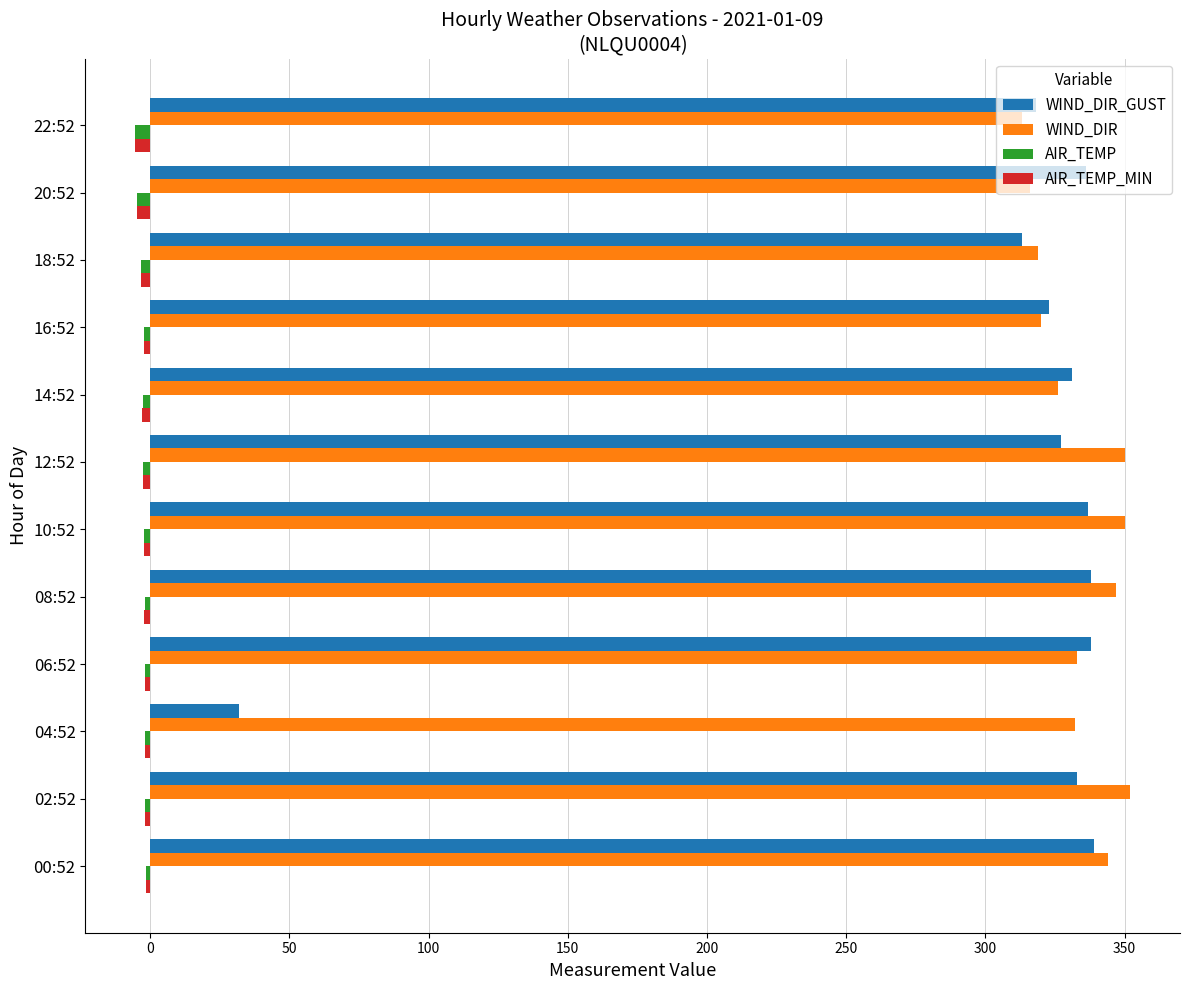

What are all the series names shown in the legend?

WIND_DIR_GUST, WIND_DIR, AIR_TEMP, AIR_TEMP_MIN